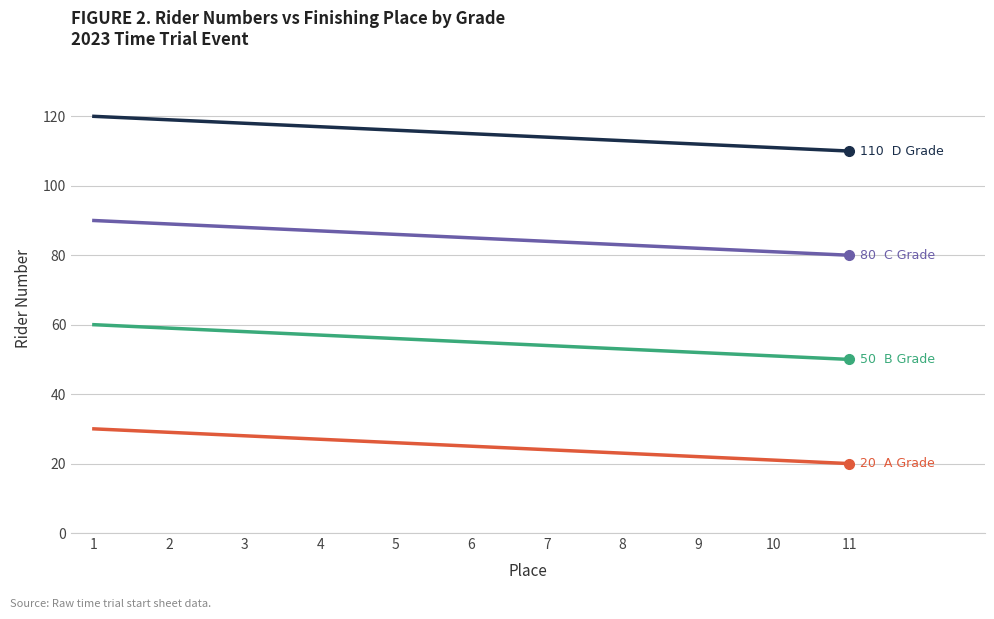

How many lines are shown in the chart?

4